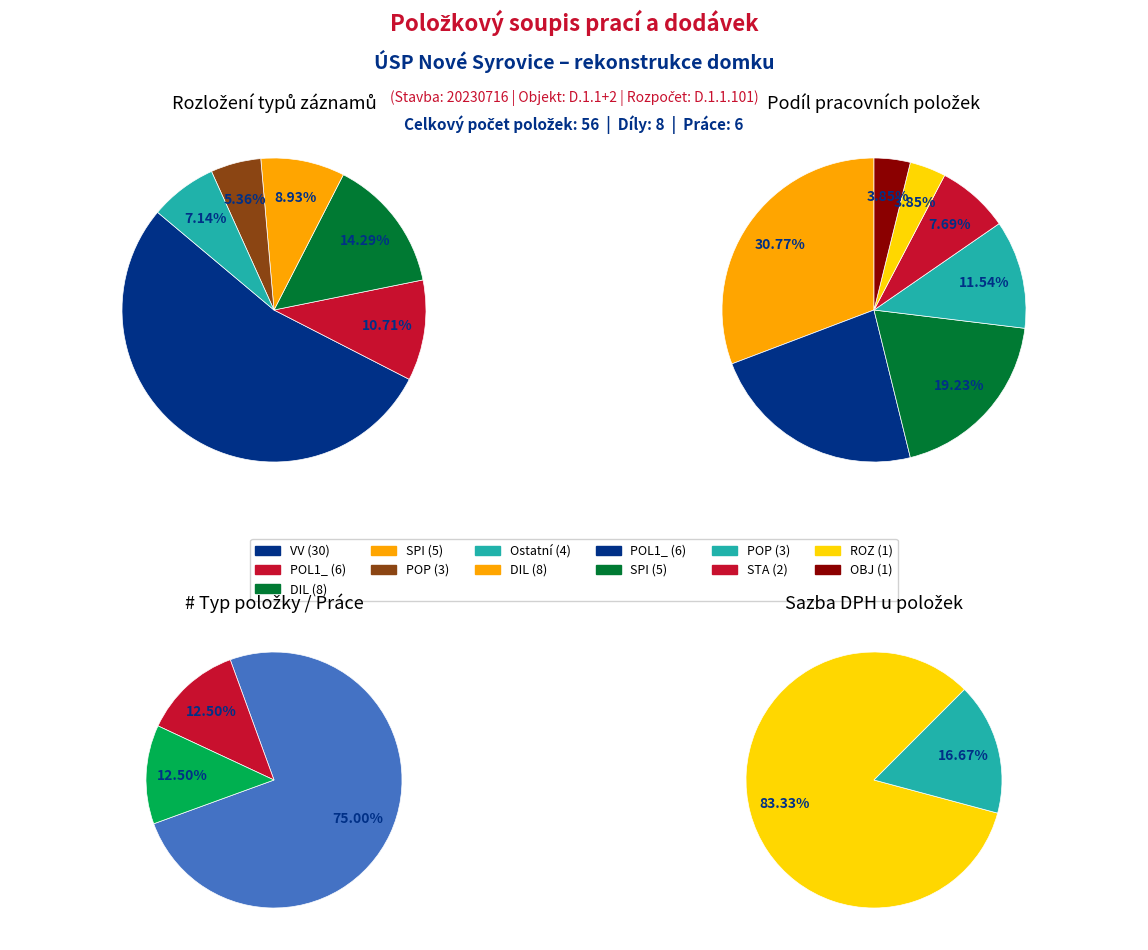

Rank the categories by value from lowest to highest.

OBJ, ROZ, STA, POP, SPI, POL1_, DIL, VV